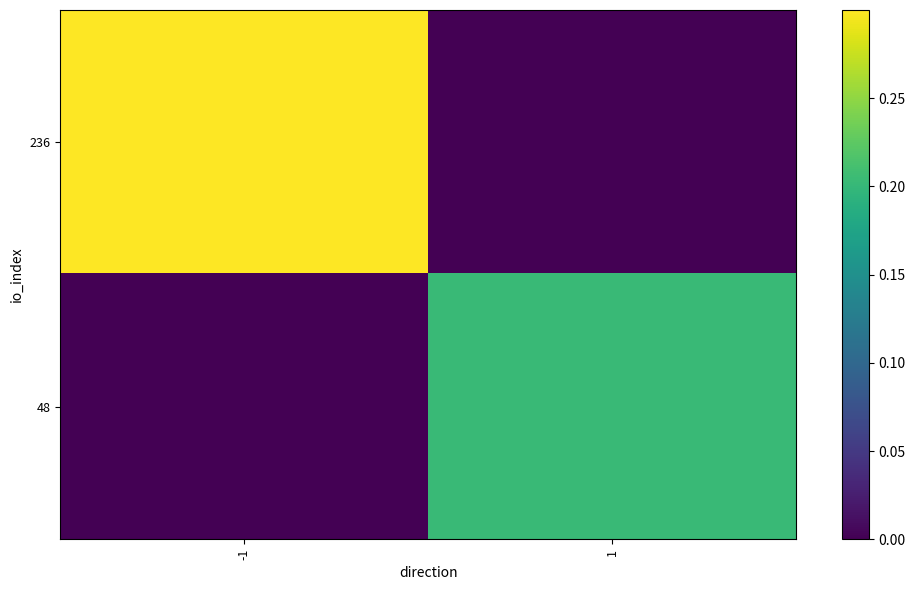

Which series has the largest total across all categories?

236